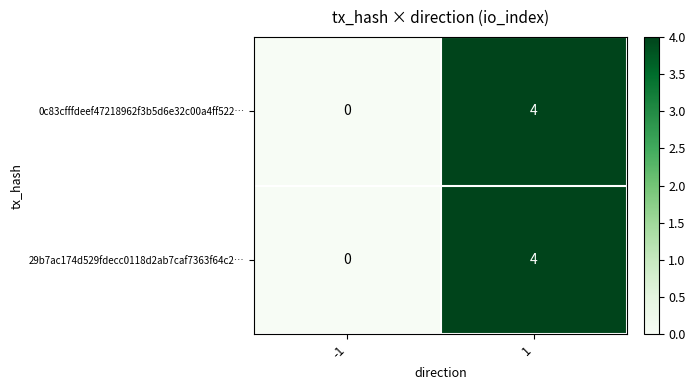

Is it true that 29b7ac174d529fdecc0118d2ab7caf7363f64c2… equals 0 at -1?

True